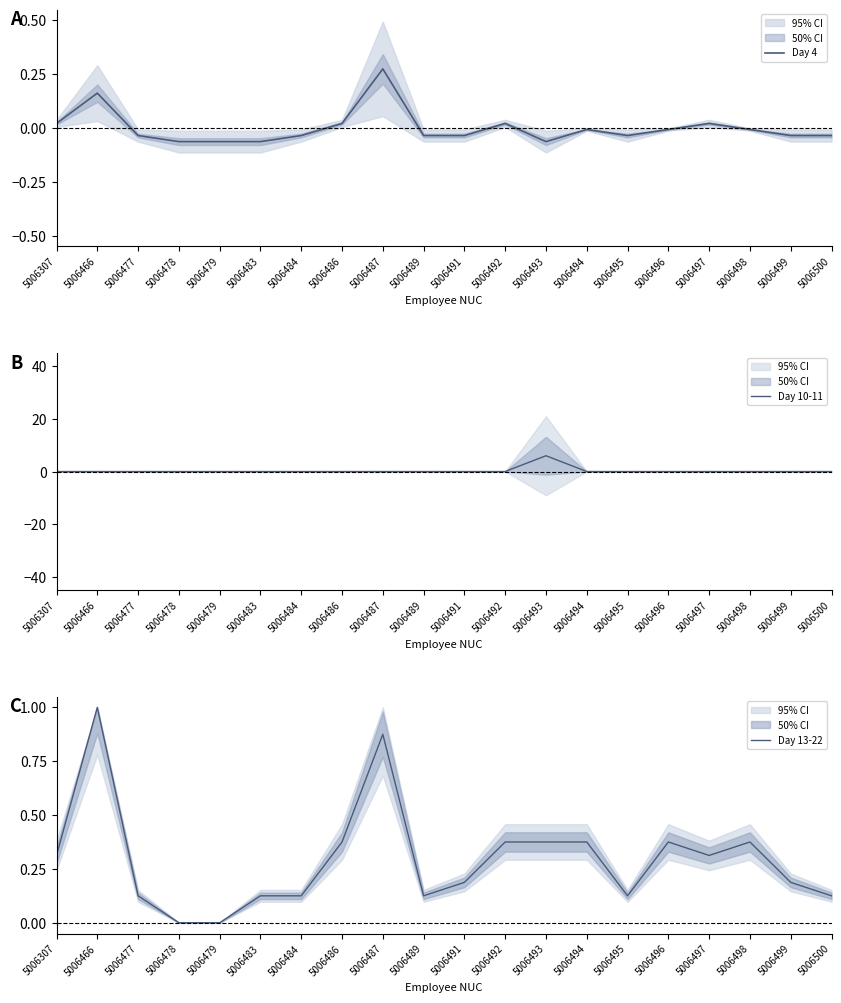

Which series has the widest spread of values?

Day 10-11